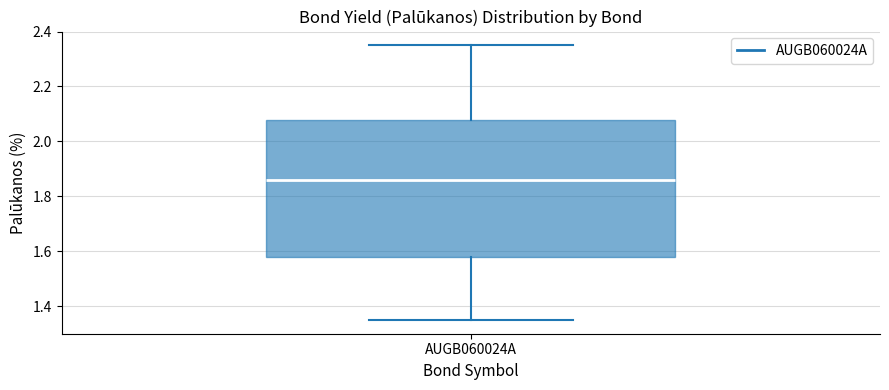

Where is the lower edge of the box for AUGB060024A on the y-axis? The values are not printed on the chart, so give them approximately, as read against the axis.

1.58